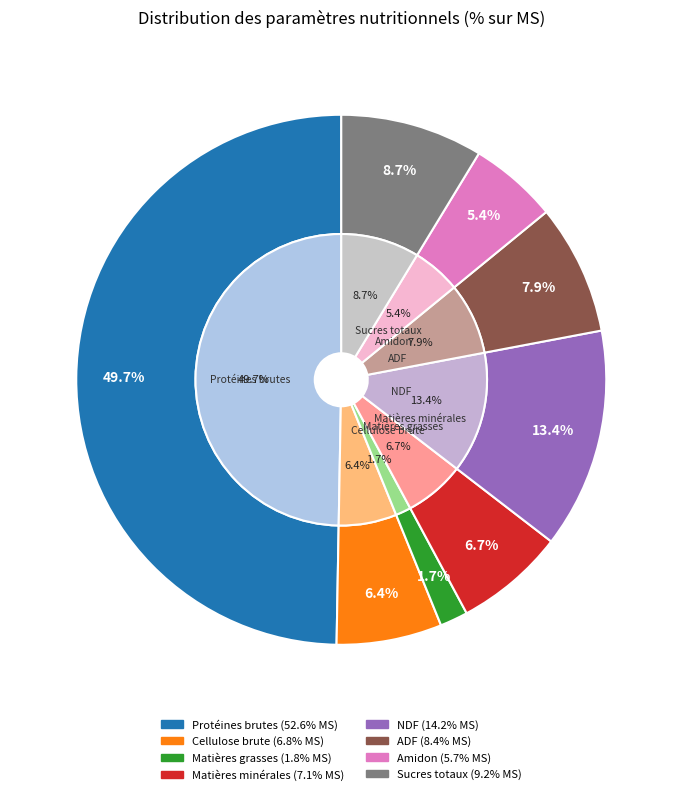

To the nearest percent, what is the average slice percentage?

12%